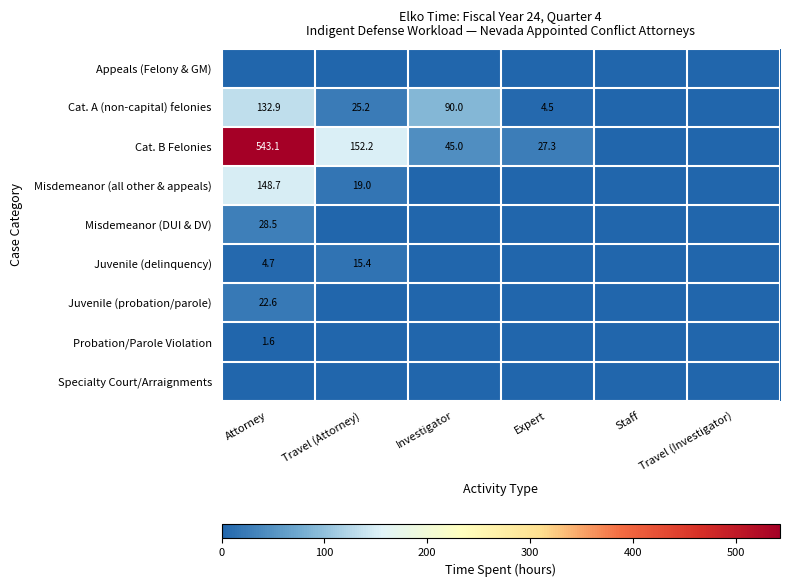

What is the total value across all series at Expert?

31.8